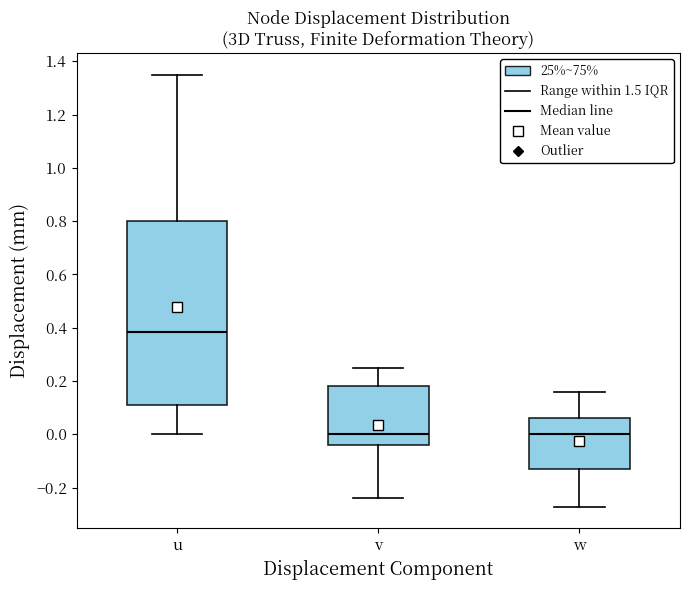

Reading left to right, read every box against the y-axis: the position of its median line, the range the box covers, and the ends of its whiskers. The values are not printed on the chart, so give them approximately, as read against the axis.

u: median 0.38, box 0.10 to 0.80, whiskers 0.00 to 1.34
v: median 0.00, box -0.04 to 0.18, whiskers -0.24 to 0.24
w: median 0.00, box -0.12 to 0.06, whiskers -0.28 to 0.16